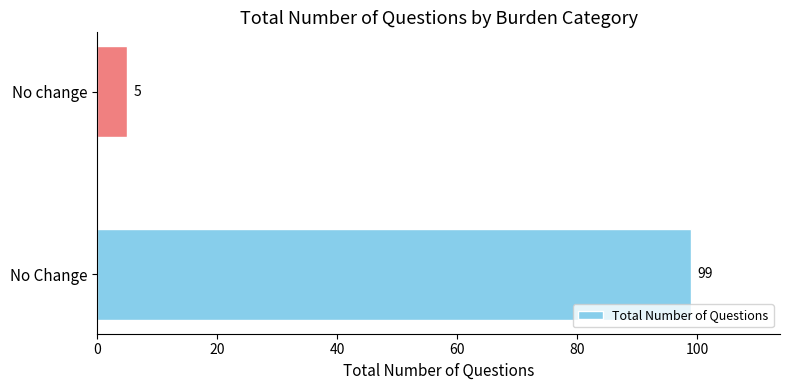

What is the minimum value shown in the chart?

5